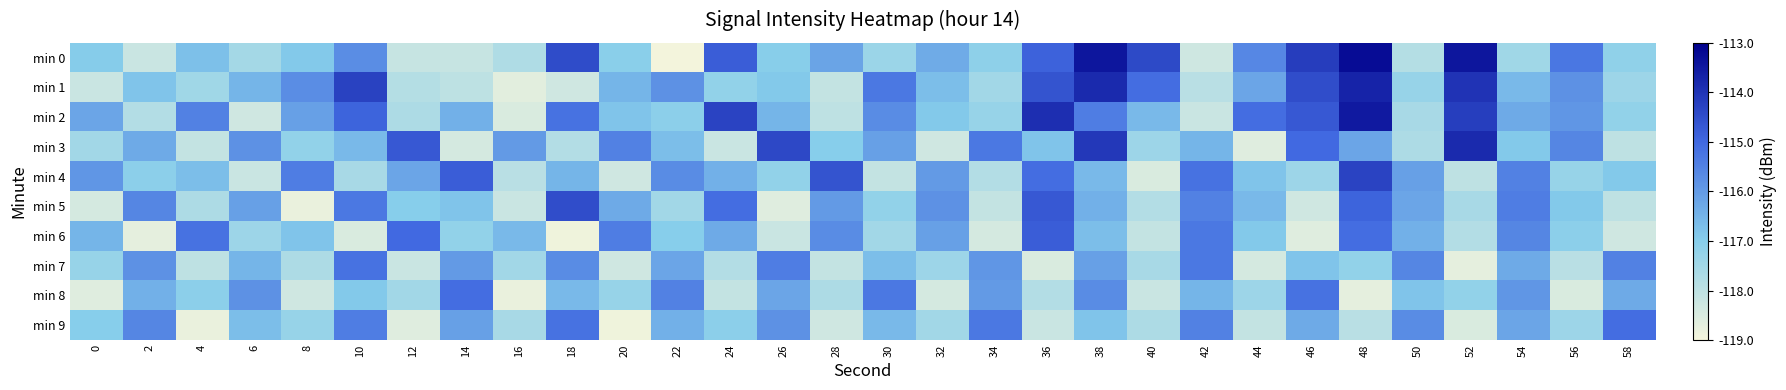

Reading right to left, extract all data points from this chart.

min 0: 58=-117.2	56=-115.3	54=-117.5	52=-113.4	50=-117.8	48=-113.2	46=-114.2	44=-115.6	42=-118.3	40=-114.4	38=-113.4	36=-114.9	34=-117.1	32=-116.3	30=-117.4	28=-116.2	26=-117.0	24=-114.8	22=-119.0	20=-117.1	18=-114.5	16=-117.7	14=-118.1	12=-118.2	10=-115.7	8=-116.9	6=-117.5	4=-116.7	2=-118.2	0=-117.0
min 1: 58=-117.4	56=-115.8	54=-116.6	52=-114.0	50=-117.3	48=-113.7	46=-114.5	44=-116.2	42=-117.9	40=-115.1	38=-113.8	36=-114.6	34=-117.5	32=-116.7	30=-115.3	28=-118.1	26=-116.9	24=-117.2	22=-115.8	20=-116.5	18=-118.3	16=-118.7	14=-118.0	12=-117.8	10=-114.3	8=-115.7	6=-116.5	4=-117.5	2=-116.8	0=-118.2
min 2: 58=-117.2	56=-115.9	54=-116.3	52=-114.2	50=-117.6	48=-113.5	46=-114.7	44=-115.1	42=-118.2	40=-116.6	38=-115.4	36=-113.9	34=-117.3	32=-116.9	30=-115.7	28=-118.0	26=-116.5	24=-114.3	22=-117.1	20=-116.8	18=-115.2	16=-118.5	14=-116.4	12=-117.7	10=-114.9	8=-116.1	6=-118.3	4=-115.5	2=-117.8	0=-116.2
min 3: 58=-118.0	56=-115.6	54=-116.9	52=-113.8	50=-117.7	48=-116.2	46=-115.0	44=-118.6	42=-116.5	40=-117.4	38=-114.1	36=-116.8	34=-115.3	32=-118.3	30=-116.1	28=-117.0	26=-114.4	24=-118.2	22=-116.7	20=-115.5	18=-117.8	16=-116.0	14=-118.4	12=-114.7	10=-116.6	8=-117.2	6=-115.8	4=-118.1	2=-116.3	0=-117.5
min 4: 58=-116.9	56=-117.3	54=-115.5	52=-118.0	50=-116.1	48=-114.3	46=-117.4	44=-116.8	42=-115.2	40=-118.5	38=-116.6	36=-115.1	34=-117.8	32=-116.0	30=-118.1	28=-114.6	26=-117.2	24=-116.4	22=-115.7	20=-118.3	18=-116.5	16=-117.9	14=-114.8	12=-116.2	10=-117.6	8=-115.4	6=-118.2	4=-116.7	2=-117.1	0=-115.9
min 5: 58=-118.0	56=-116.9	54=-115.4	52=-117.6	50=-116.2	48=-114.9	46=-118.3	44=-116.6	42=-115.5	40=-117.8	38=-116.4	36=-114.7	34=-118.1	32=-115.8	30=-117.2	28=-116.0	26=-118.6	24=-115.1	22=-117.5	20=-116.3	18=-114.5	16=-118.2	14=-116.8	12=-117.0	10=-115.3	8=-118.8	6=-116.1	4=-117.7	2=-115.6	0=-118.4
min 6: 58=-118.3	56=-117.1	54=-115.6	52=-117.8	50=-116.4	48=-115.1	46=-118.6	44=-116.9	42=-115.3	40=-118.1	38=-116.7	36=-114.8	34=-118.4	32=-116.1	30=-117.5	28=-115.7	26=-118.2	24=-116.3	22=-117.0	20=-115.4	18=-118.9	16=-116.6	14=-117.2	12=-115.0	10=-118.5	8=-116.8	6=-117.4	4=-115.2	2=-118.7	0=-116.5
min 7: 58=-115.5	56=-117.9	54=-116.3	52=-118.7	50=-115.6	48=-117.2	46=-116.8	44=-118.4	42=-115.3	40=-117.6	38=-116.1	36=-118.5	34=-115.9	32=-117.4	30=-116.7	28=-118.1	26=-115.4	24=-117.8	22=-116.2	20=-118.3	18=-115.7	16=-117.5	14=-116.0	12=-118.2	10=-115.2	8=-117.7	6=-116.5	4=-118.0	2=-115.8	0=-117.3
min 8: 58=-116.3	56=-118.5	54=-115.9	52=-117.2	50=-116.8	48=-118.7	46=-115.2	44=-117.4	42=-116.5	40=-118.2	38=-115.7	36=-117.8	34=-116.0	32=-118.4	30=-115.3	28=-117.7	26=-116.2	24=-118.1	22=-115.5	20=-117.3	18=-116.6	16=-118.8	14=-115.1	12=-117.5	10=-116.9	8=-118.3	6=-115.8	4=-117.1	2=-116.4	0=-118.6
min 9: 58=-115.1	56=-117.4	54=-116.2	52=-118.5	50=-115.7	48=-117.9	46=-116.3	44=-118.1	42=-115.5	40=-117.7	38=-116.8	36=-118.2	34=-115.3	32=-117.5	30=-116.6	28=-118.3	26=-115.8	24=-117.1	22=-116.4	20=-118.9	18=-115.2	16=-117.6	14=-116.1	12=-118.6	10=-115.4	8=-117.3	6=-116.7	4=-118.8	2=-115.6	0=-117.0